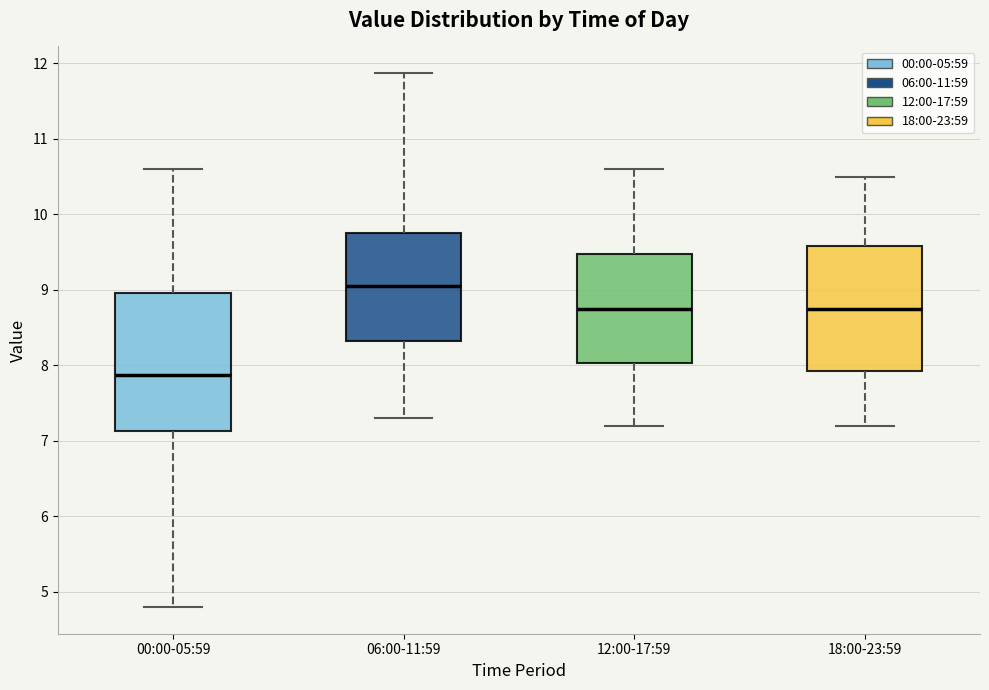

Reading left to right, read every box against the y-axis: the position of its median line, the range the box covers, and the ends of its whiskers. The values are not printed on the chart, so give them approximately, as read against the axis.

00:00-05:59: median 7.9, box 7.1 to 9.0, whiskers 4.8 to 10.6
06:00-11:59: median 9.1, box 8.3 to 9.8, whiskers 7.3 to 11.9
12:00-17:59: median 8.8, box 8.0 to 9.5, whiskers 7.2 to 10.6
18:00-23:59: median 8.8, box 7.9 to 9.6, whiskers 7.2 to 10.5